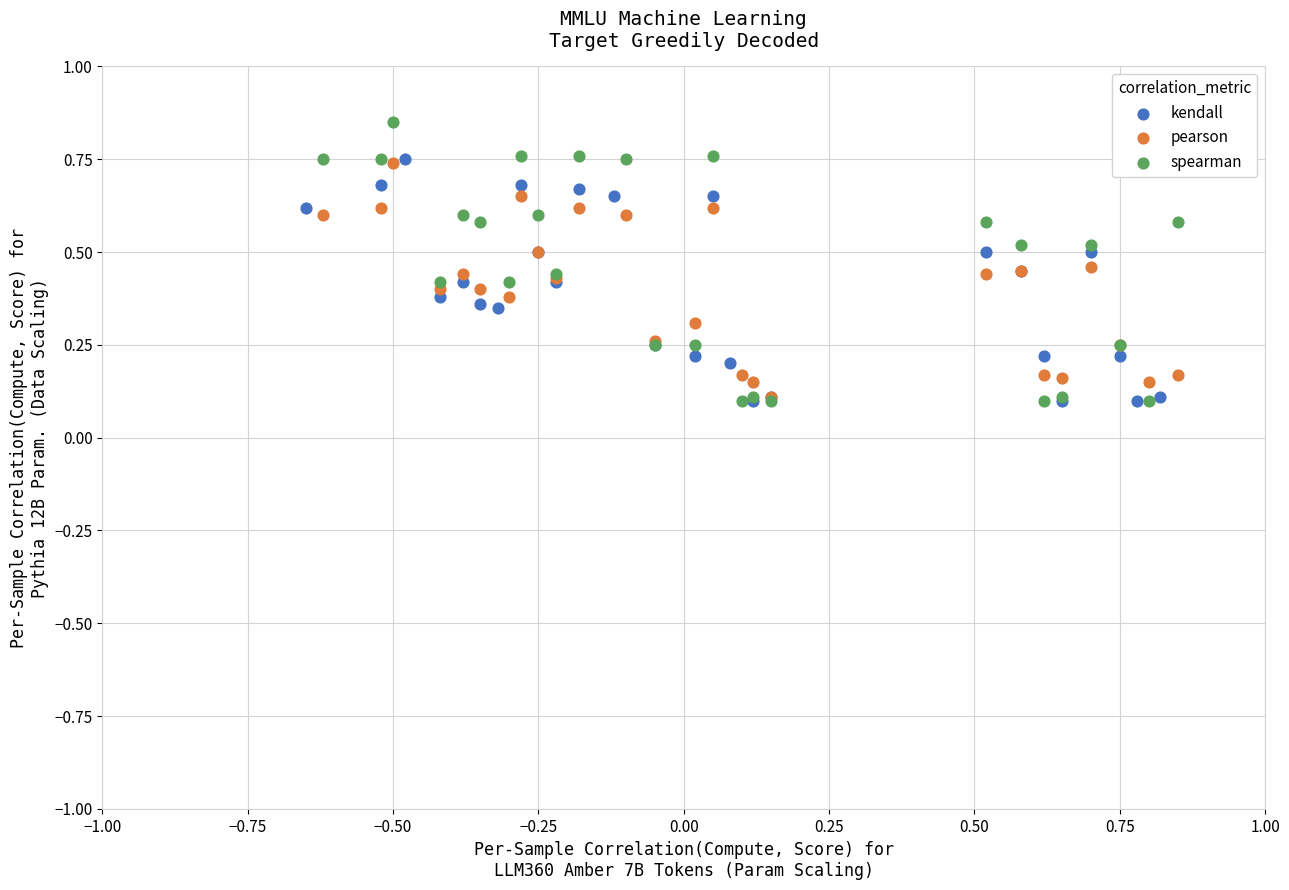

Which series reaches the maximum Y coordinate?

spearman